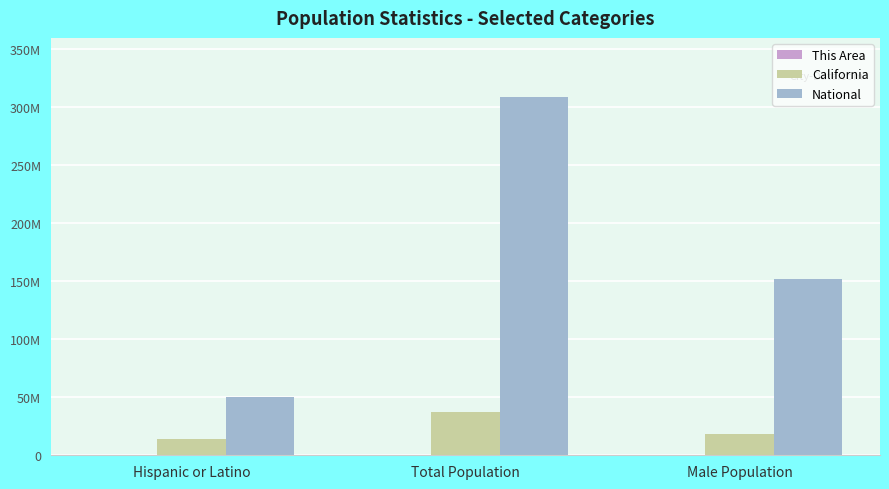

Are the bars horizontal?

No